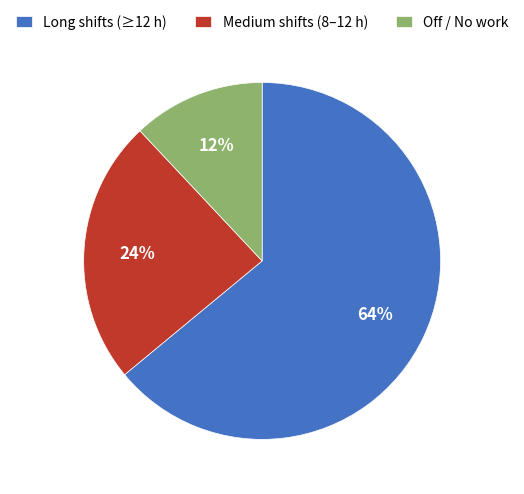

What is the smallest slice in the pie chart?

Off / No work